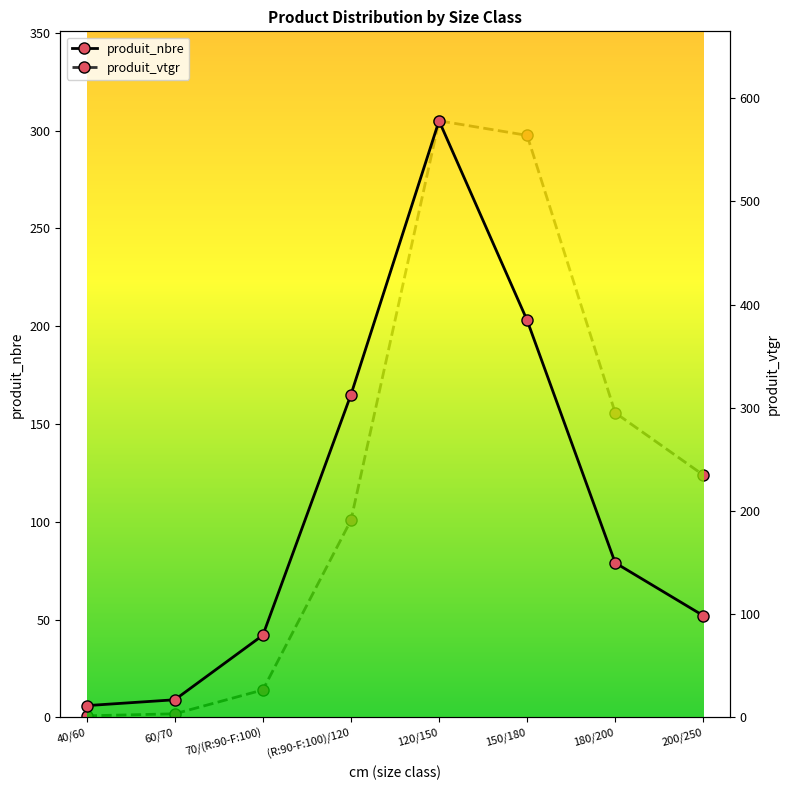

What is the sum of the produit_vtgr values at 70/(R:90-F:100) and 150/180?

590.6